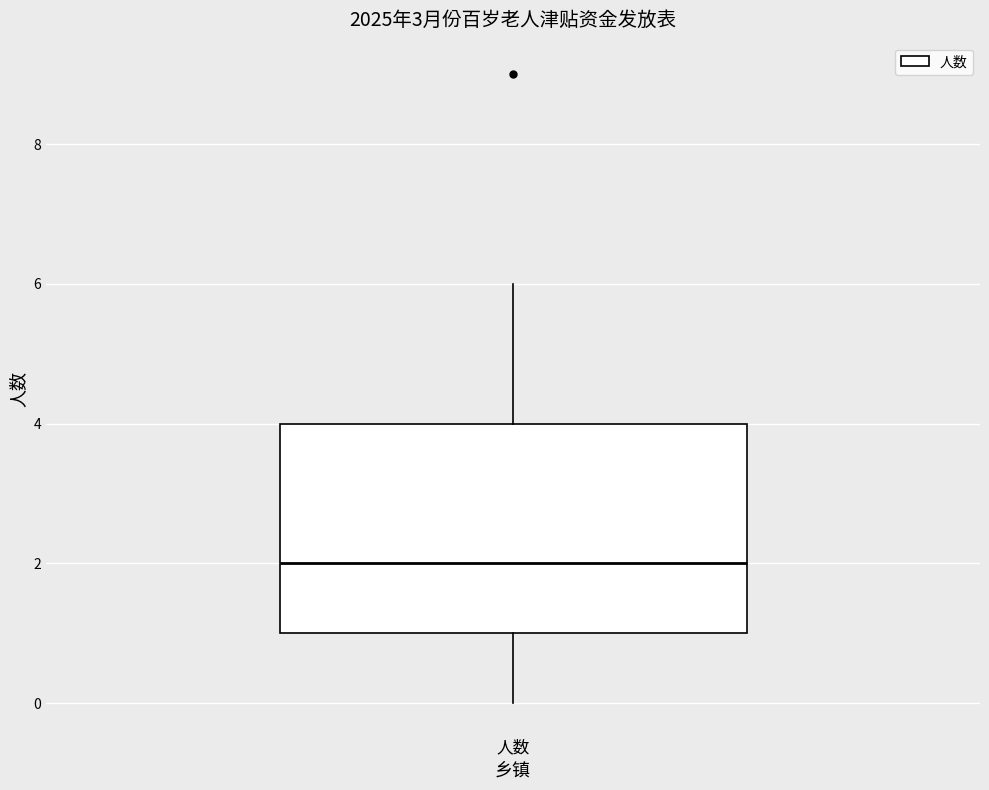

Read this box plot against the y-axis: the position of the median line, the range covered by the box, and the ends of both whiskers. The values are not printed on the chart, so give them approximately, as read against the axis.

median 2, box 1 to 4, whiskers 0 to 6